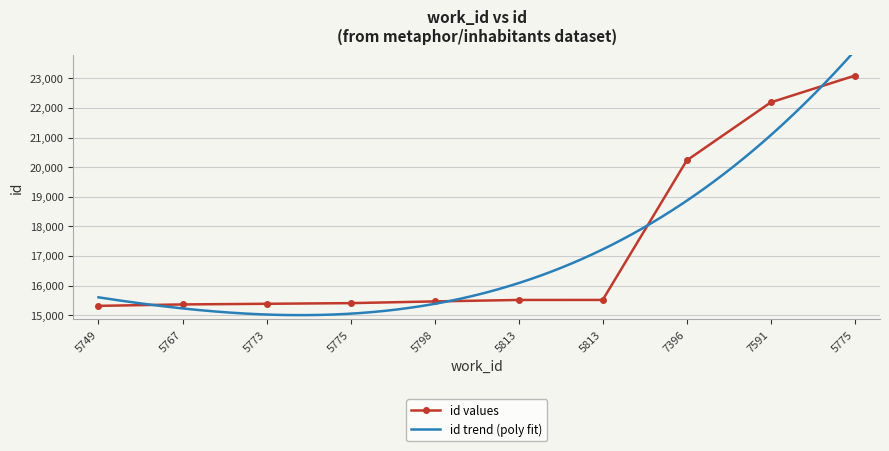

What is the minimum value shown in the chart?

15316